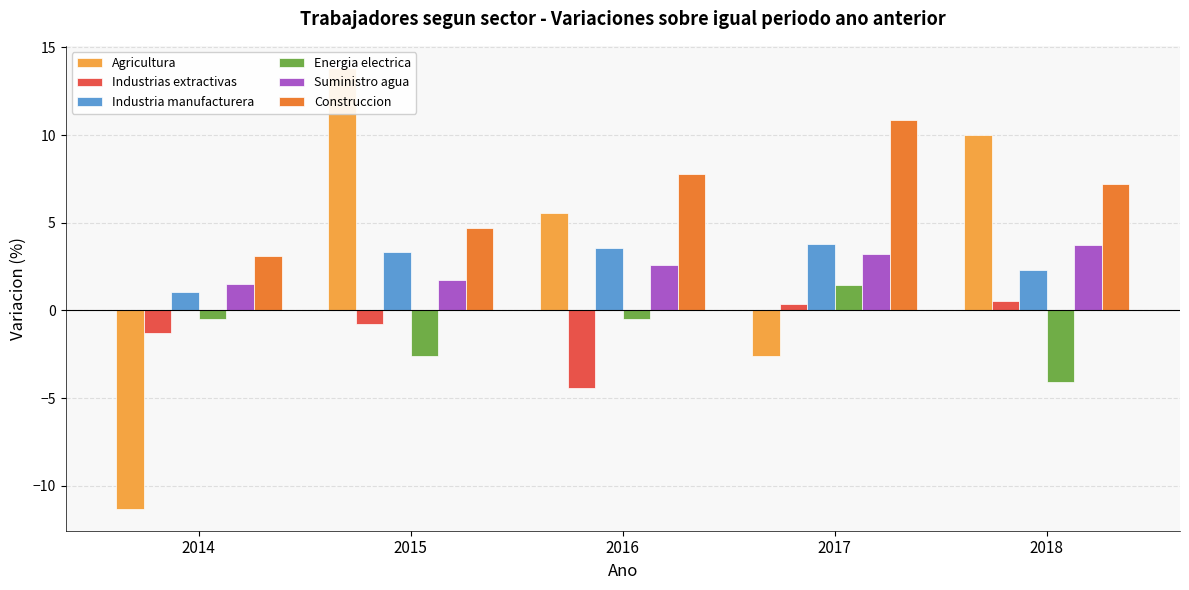

How many bars are there in each group?

6